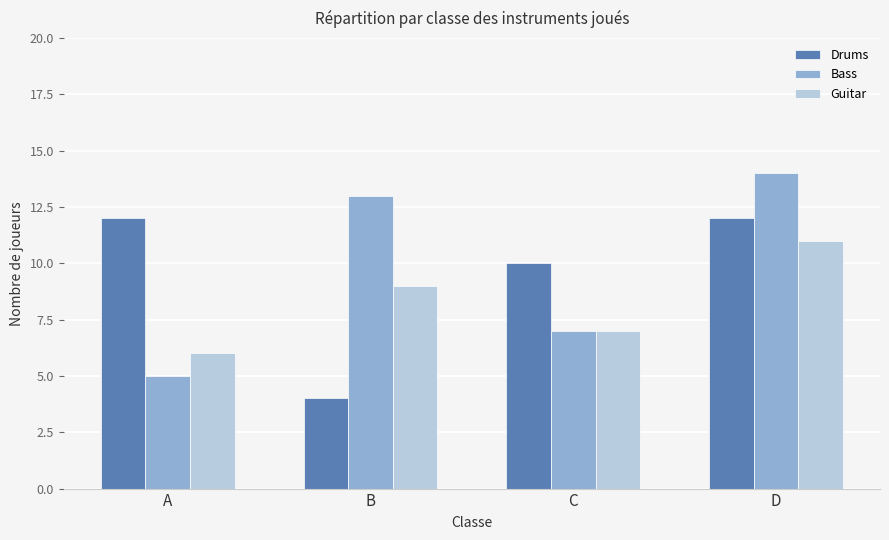

Count the Bass values in the range 7 to 14.

3